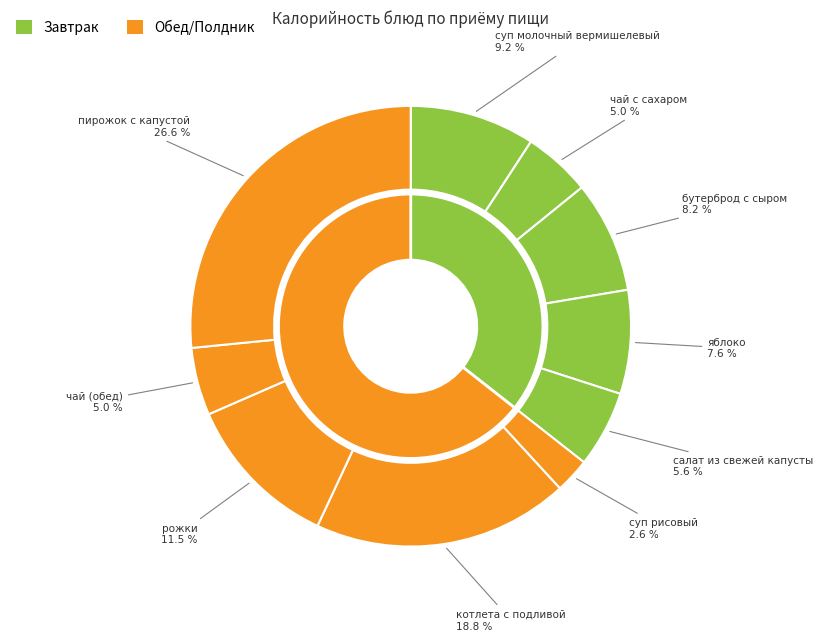

Which has a higher value, суп молочный вермишелевый or котлета с подливой?

котлета с подливой